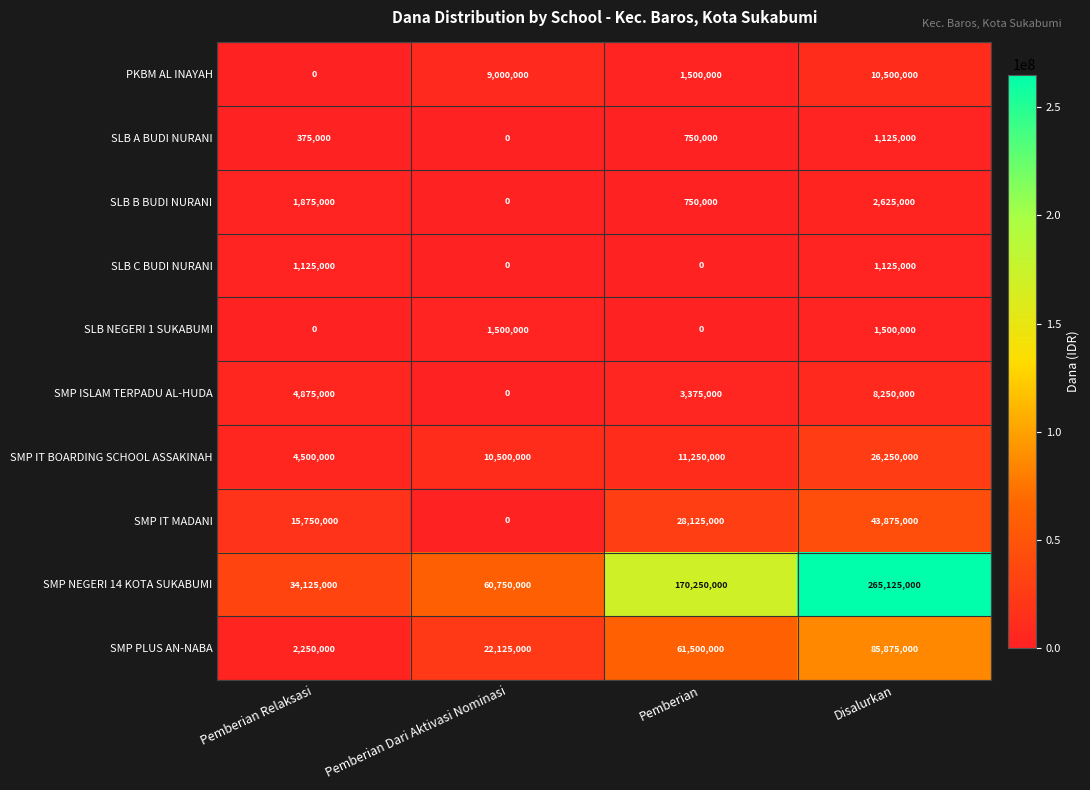

Between Pemberian Relaksasi and Disalurkan, which series saw the biggest shift?

SMP NEGERI 14 KOTA SUKABUMI